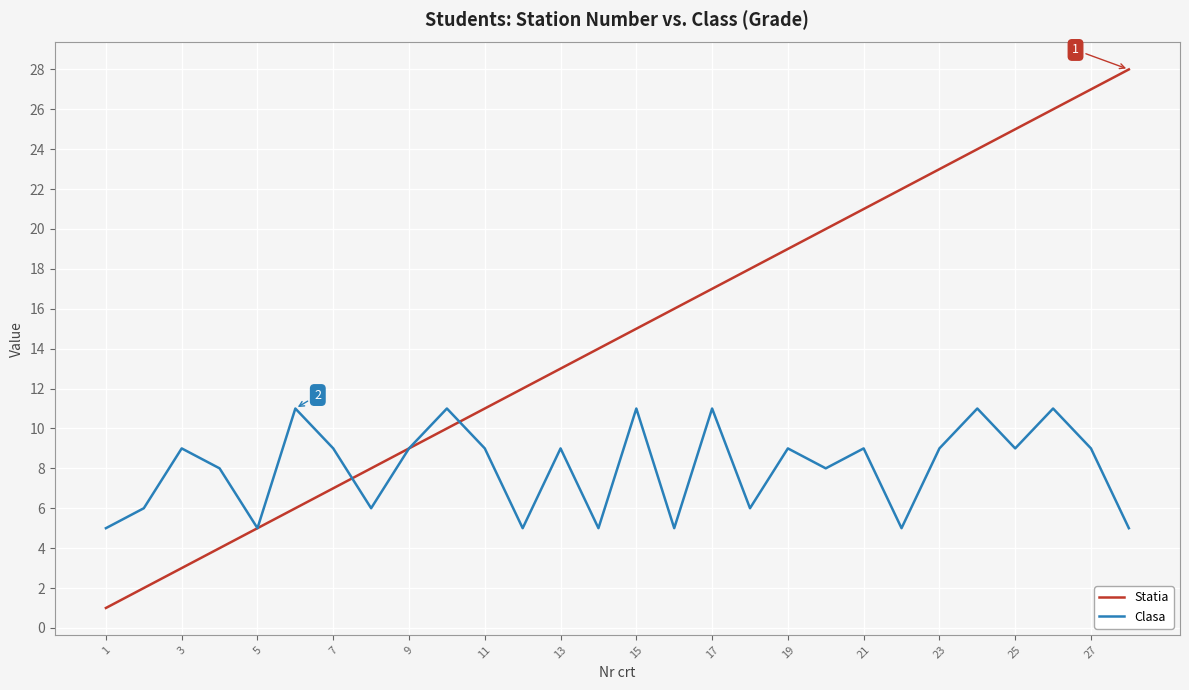

What is the minimum value shown in the chart?

1